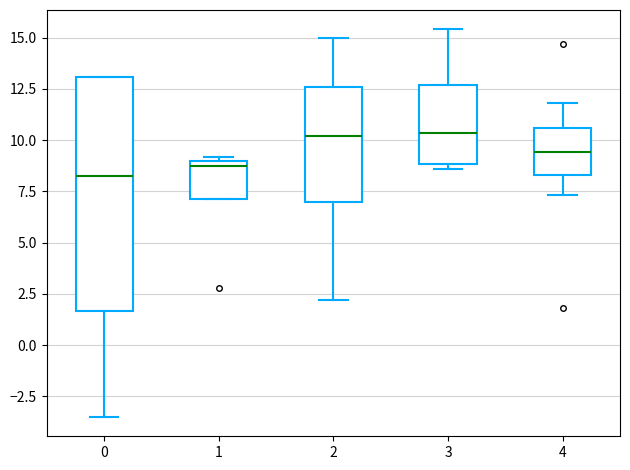

Reading left to right, read every box against the y-axis: the position of its median line, the range the box covers, and the ends of its whiskers. The values are not printed on the chart, so give them approximately, as read against the axis.

0: median 8.5, box 1.5 to 13.0, whiskers -3.5 to 13.0
1: median 9.0 (just below the box's upper edge), box 7.0 to 9.0, whiskers 7.0 to 9.0 (just above the box's upper edge)
2: median 10.0, box 7.0 to 12.5, whiskers 2.0 to 15.0
3: median 10.5, box 9.0 to 12.5, whiskers 8.5 to 15.5
4: median 9.5, box 8.5 to 10.5, whiskers 7.5 to 12.0